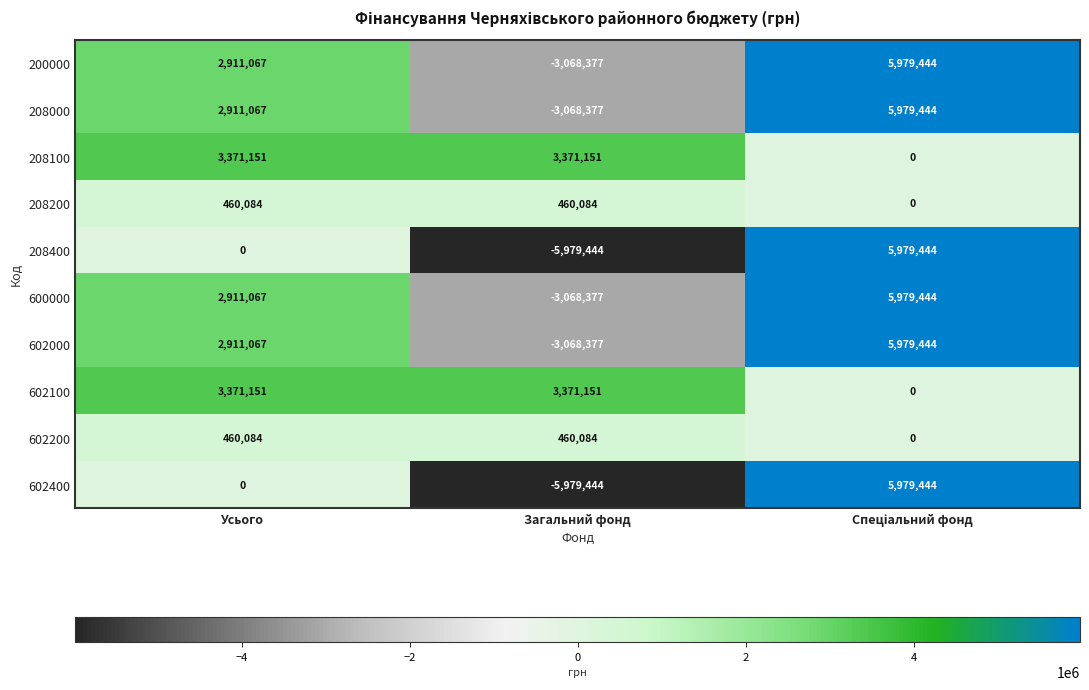

How many 602000 values are between -3068377 and 5979444?

3